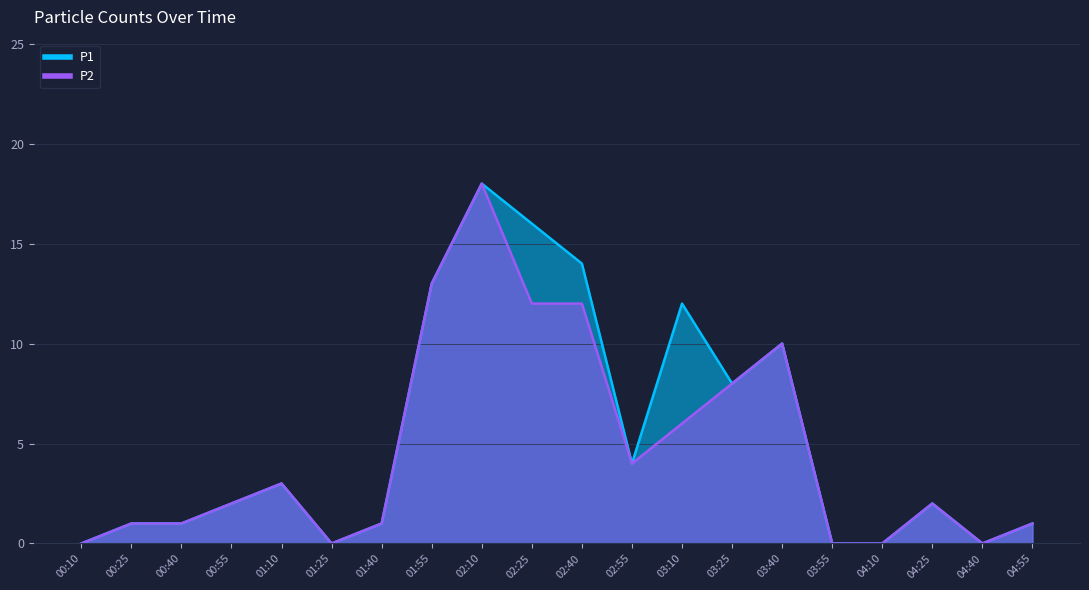

What is the total value across all series at 04:55?

2